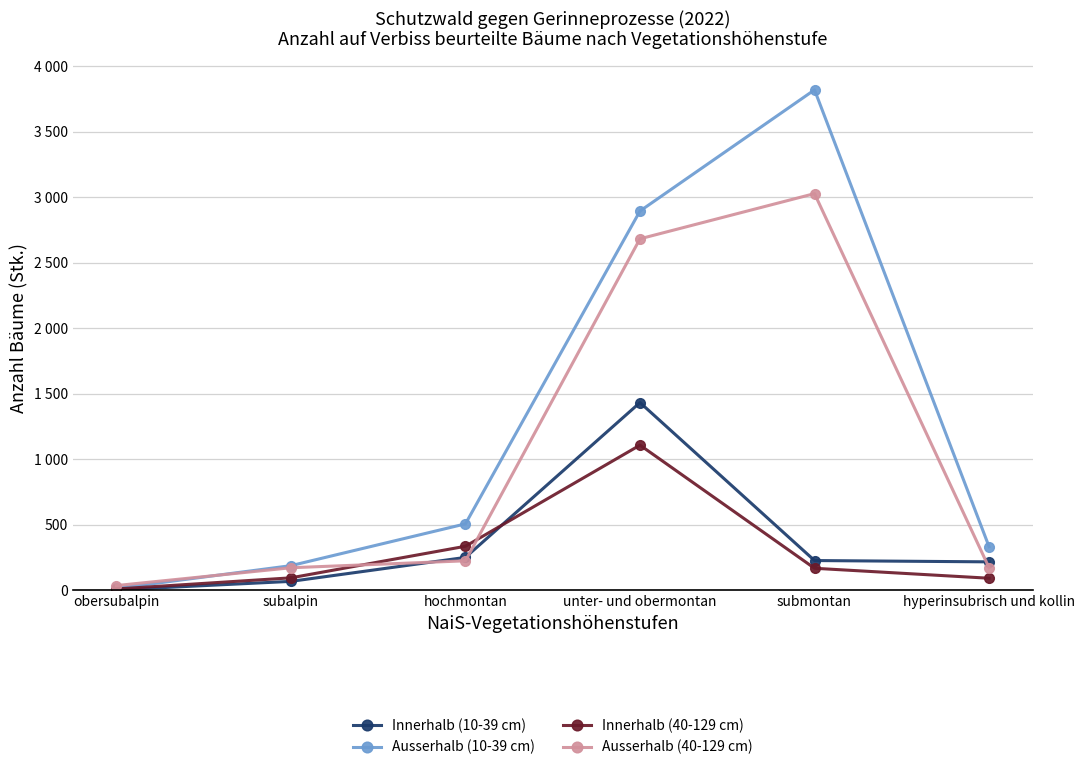

Which series changed the most between obersubalpin and subalpin?

Ausserhalb (10-39 cm)